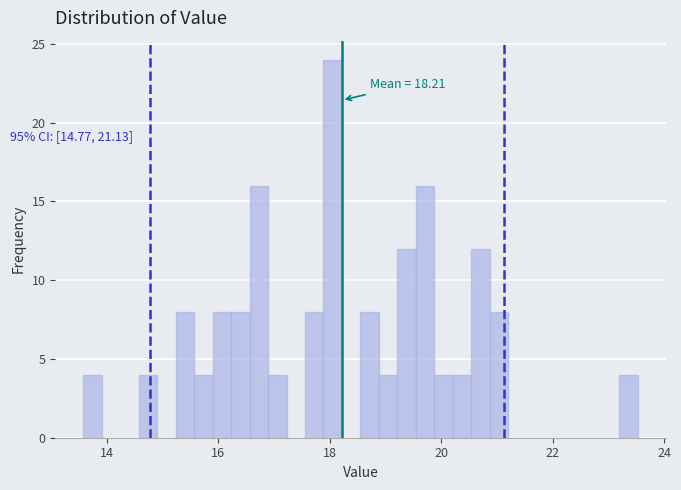

Around what value on the x-axis is the tallest bar? Give the approximate position of its centre, as read against the axis.

18.0